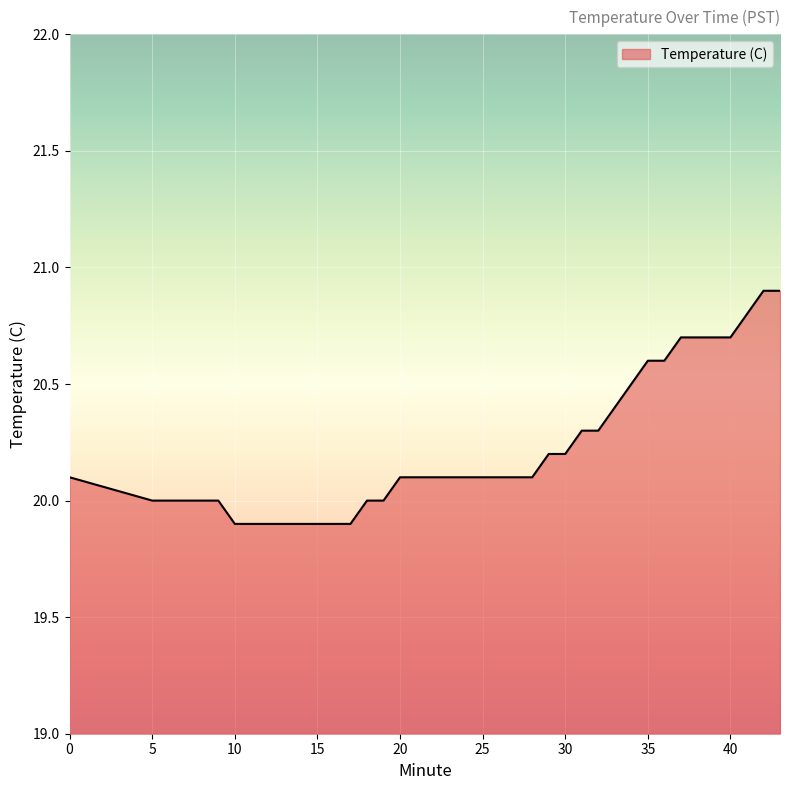

What is the maximum value shown in the chart?

20.9